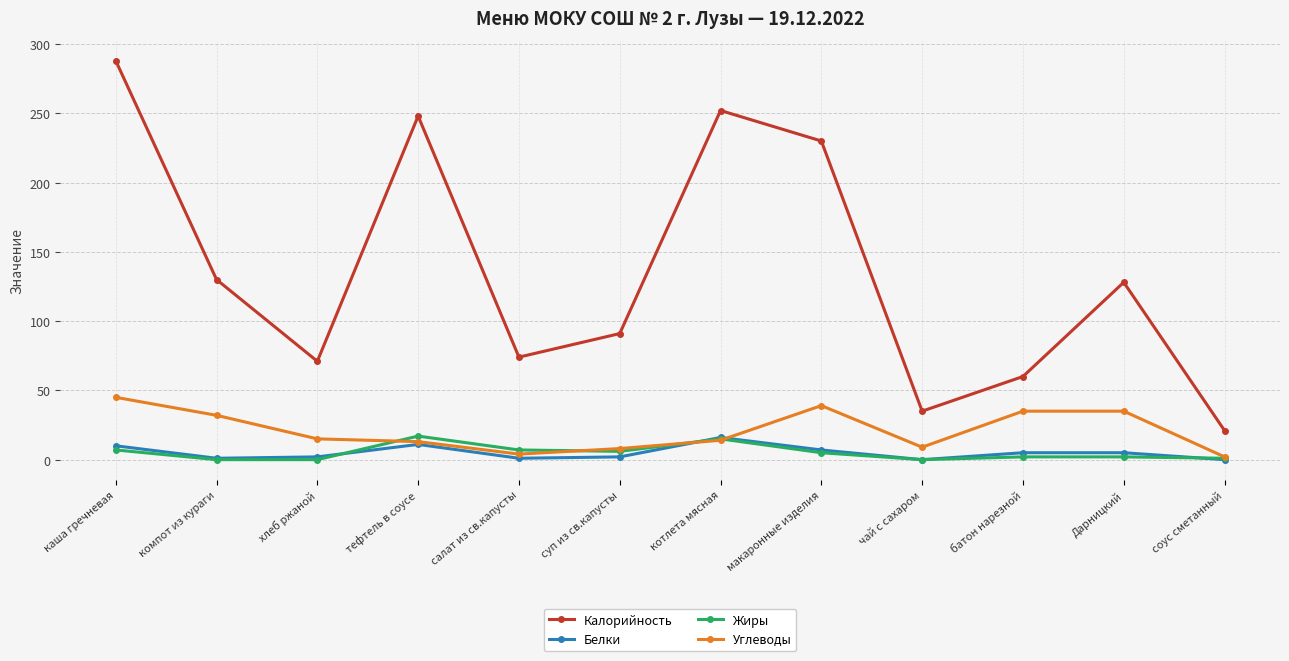

Which series has the largest total across all categories?

Калорийность